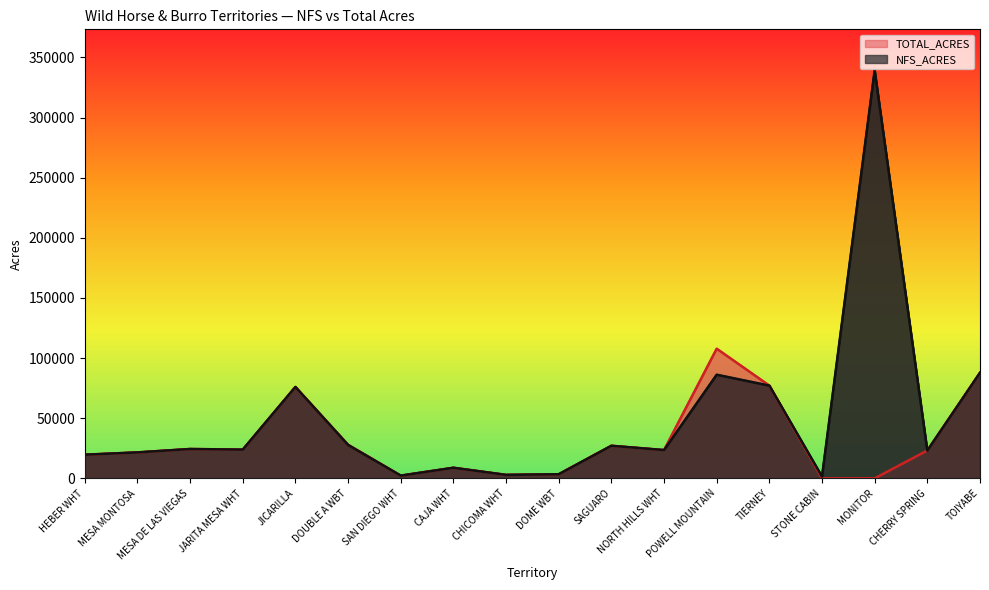

What is the total value across all series at CHERRY SPRING?

46240